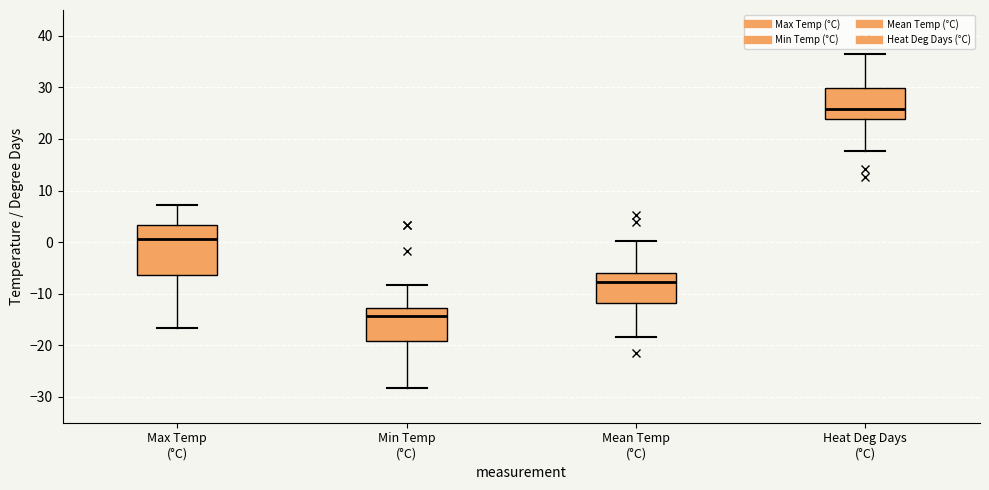

Where does the lower whisker of the box for Max Temp (°C) end on the y-axis? The values are not printed on the chart, so give them approximately, as read against the axis.

-17